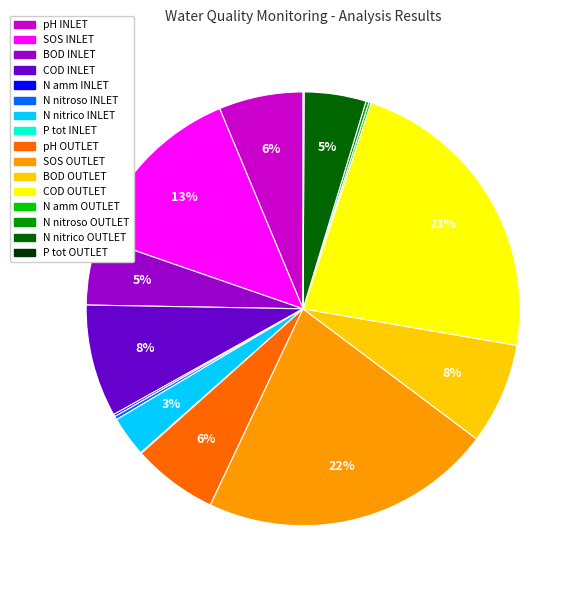

Which category has the biggest portion of the pie?

COD OUTLET